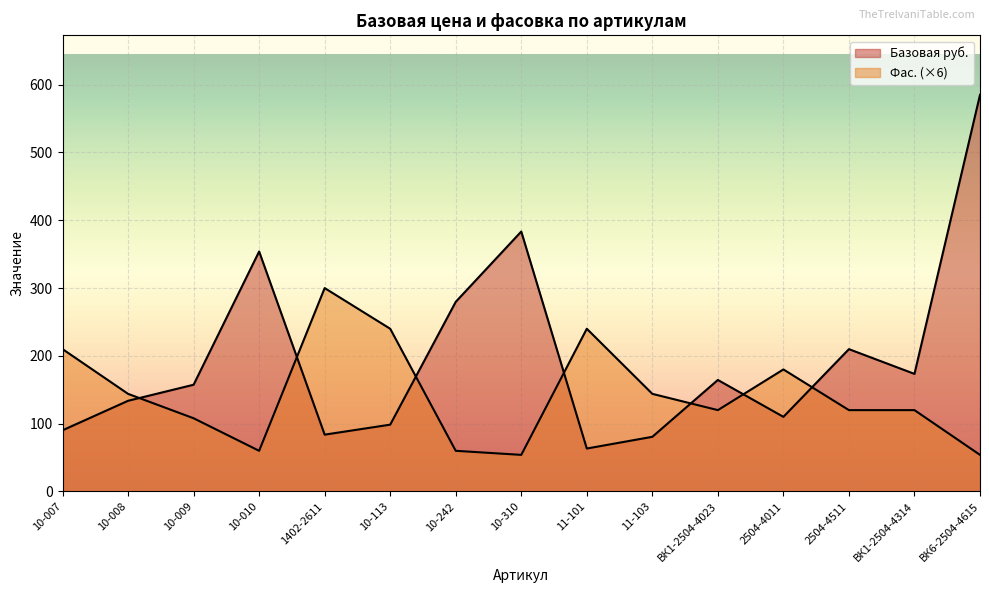

Reading left to right, extract all data points from this chart.

Базовая руб.: 90.2	133.8	157.4	353.9	83.8	98.6	279.7	383.4	63.4	80.6	164.5	110.1	209.9	173.4	585.0
Фас.: 210.0	144.0	108.0	60.0	300.0	240.0	60.0	54.0	240.0	144.0	120.0	180.0	120.0	120.0	54.0